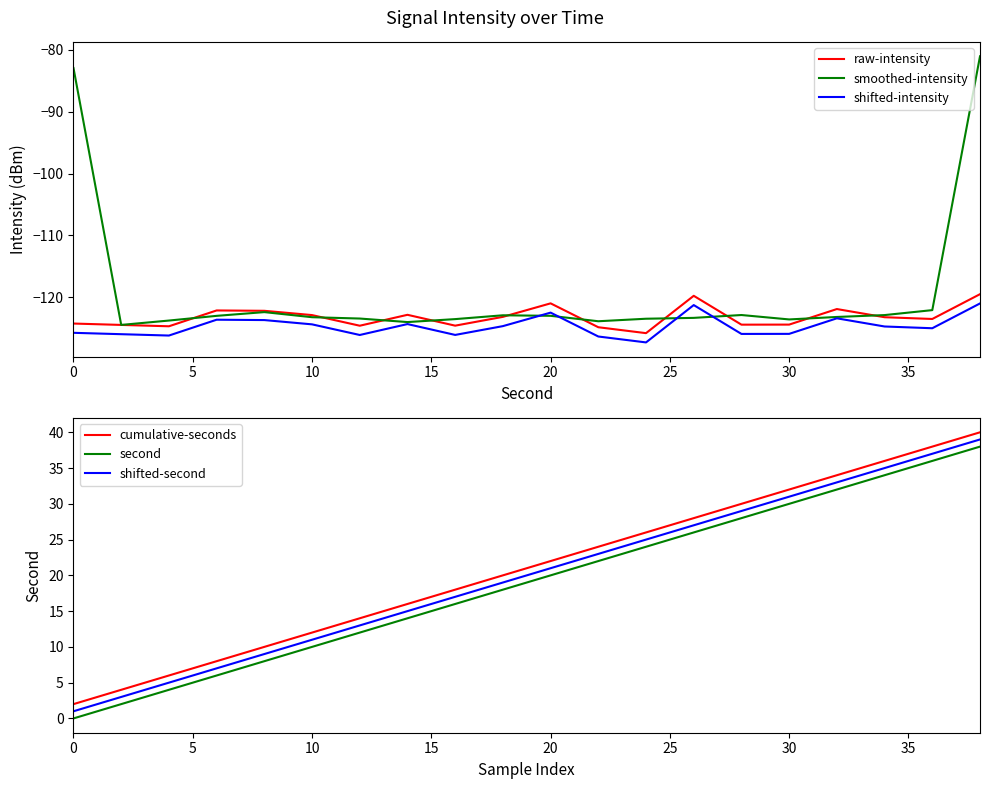

What is the minimum value for raw-intensity?

-125.8